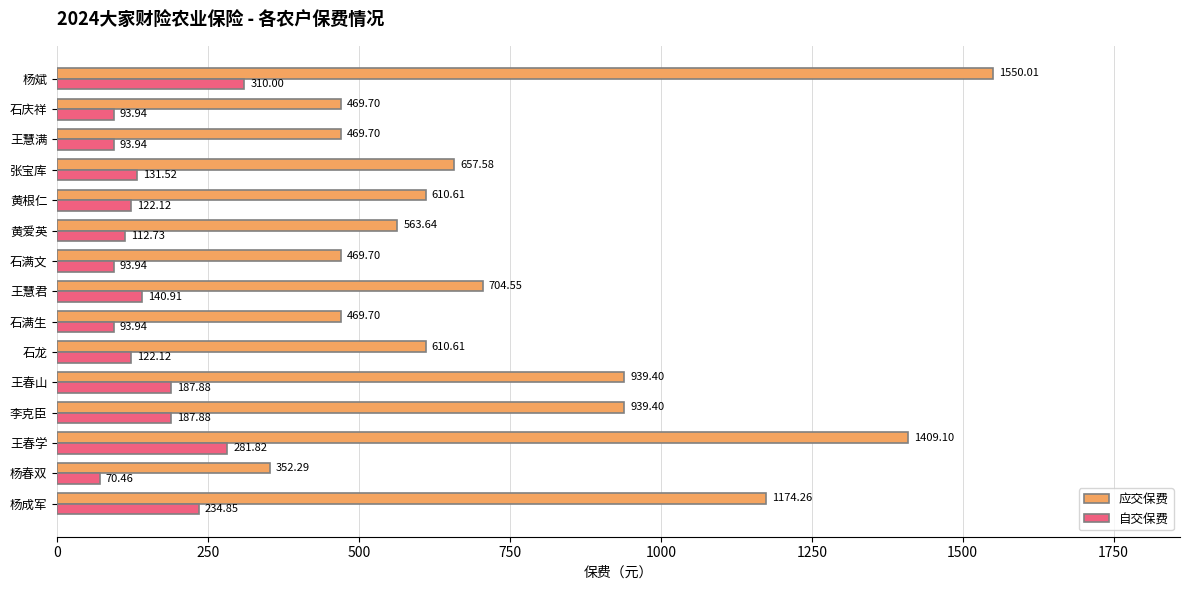

What is the average value of the 应交保费 series?

759.4